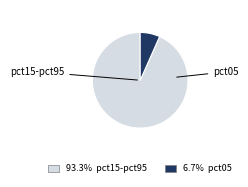

Does any single category account for the majority?

Yes